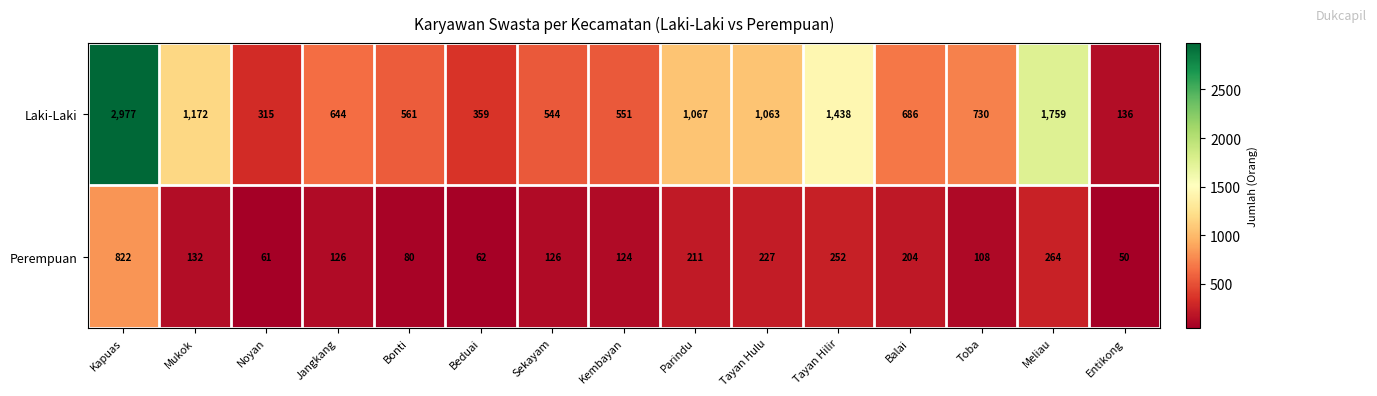

What is the difference between the Laki-Laki values at Tayan Hilir and Kembayan?

887